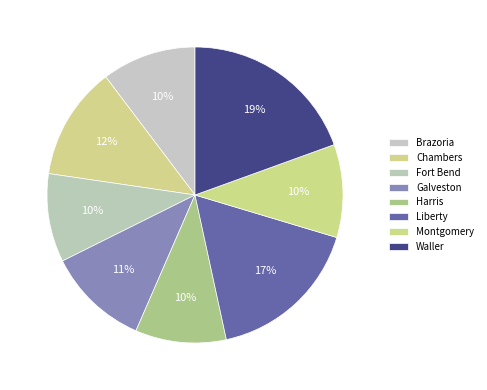

To the nearest percent, what is the difference between the Montgomery and Chambers slice percentages?

2%